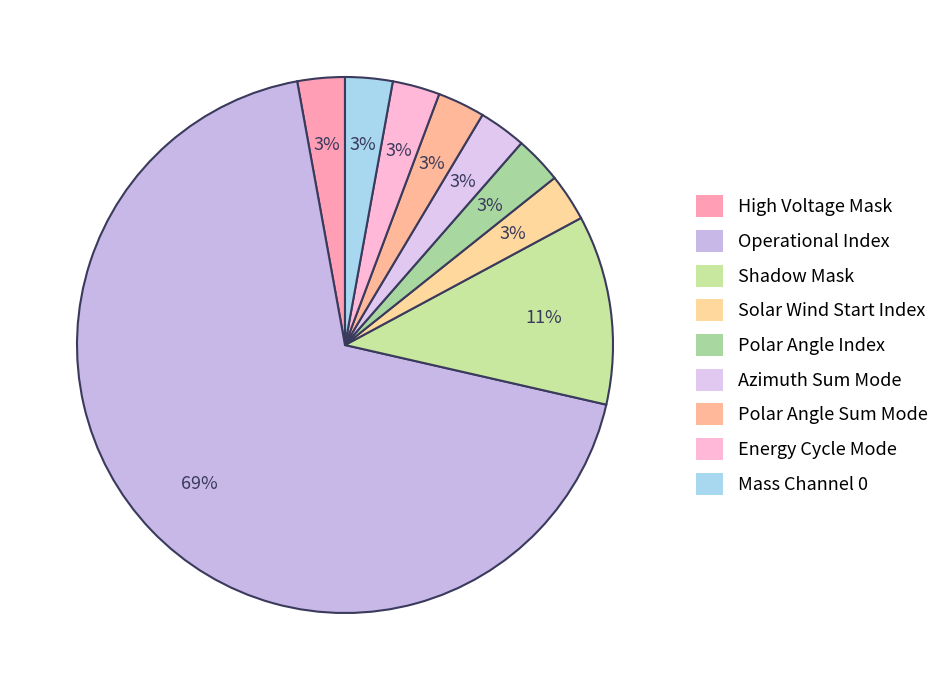

Does any single category account for the majority?

Yes